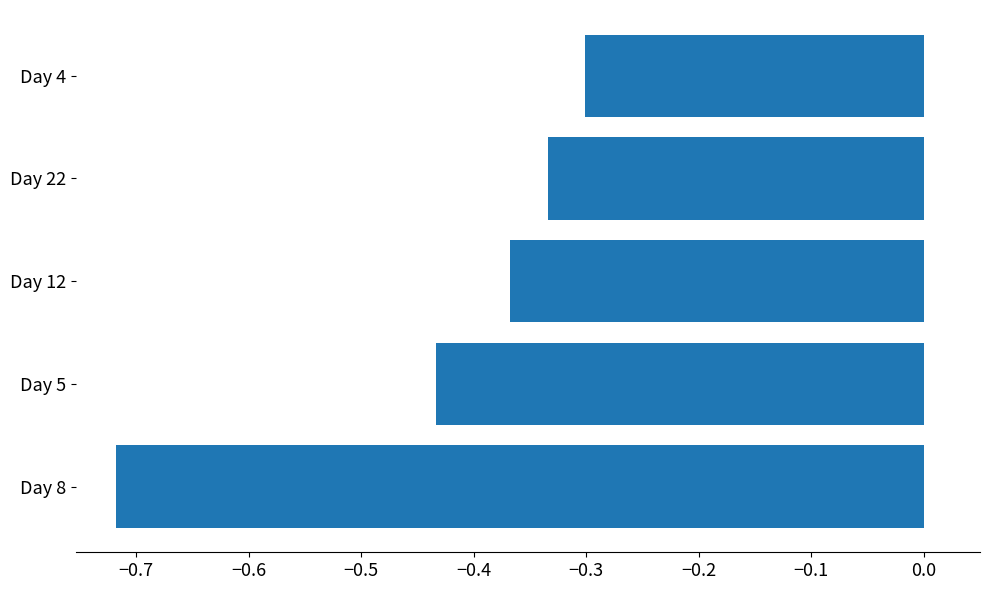

Which has a higher value, Day 12 or Day 5?

Day 12